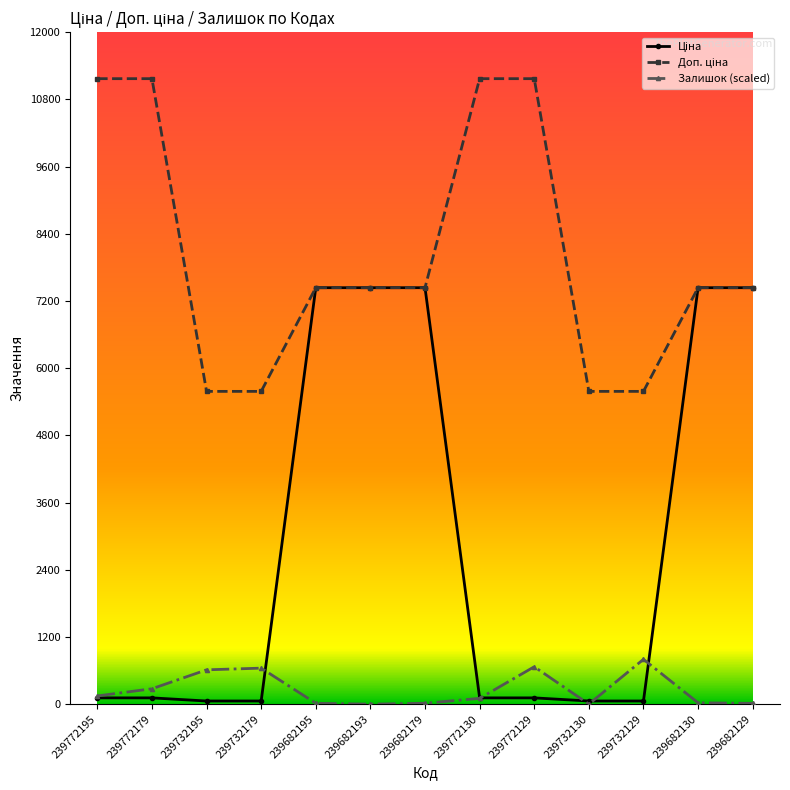

At how many categories does at least one series exceed 4938?

13